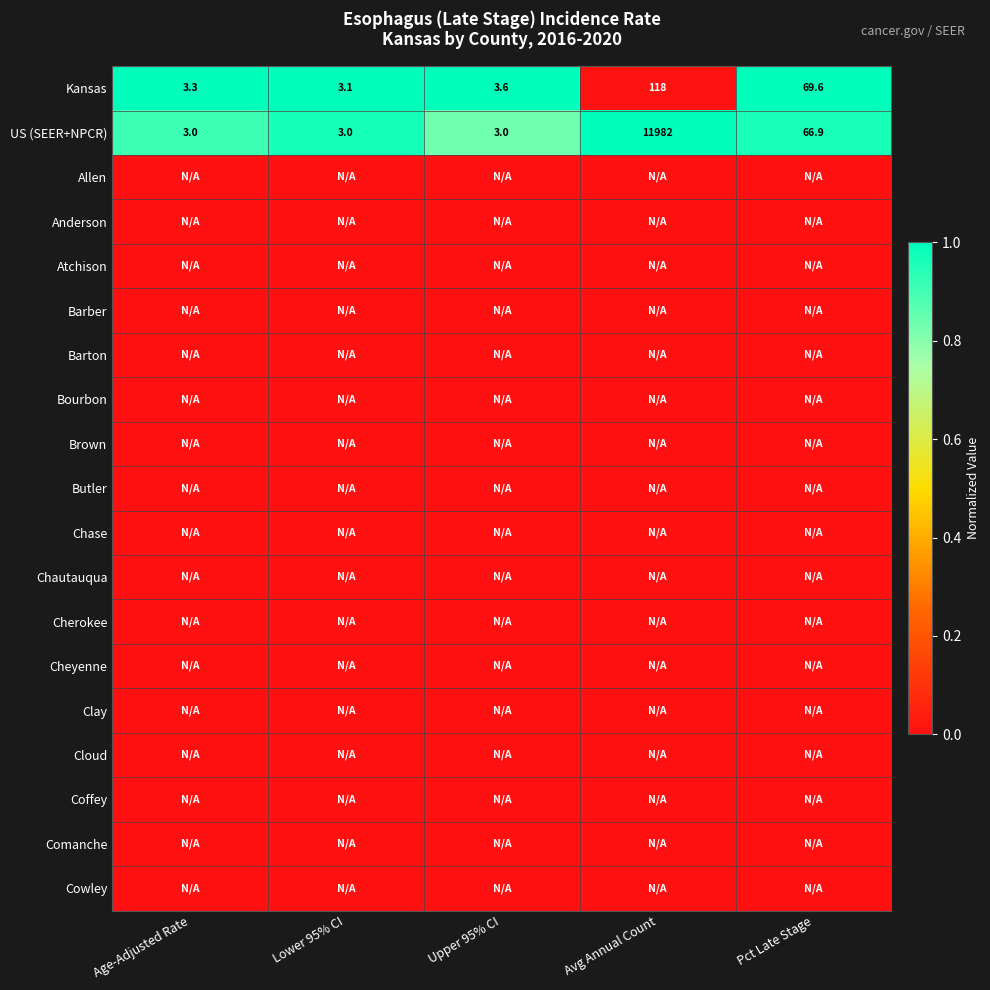

Where is US (SEER+NPCR) nearest to the value 5992?

Pct Late Stage